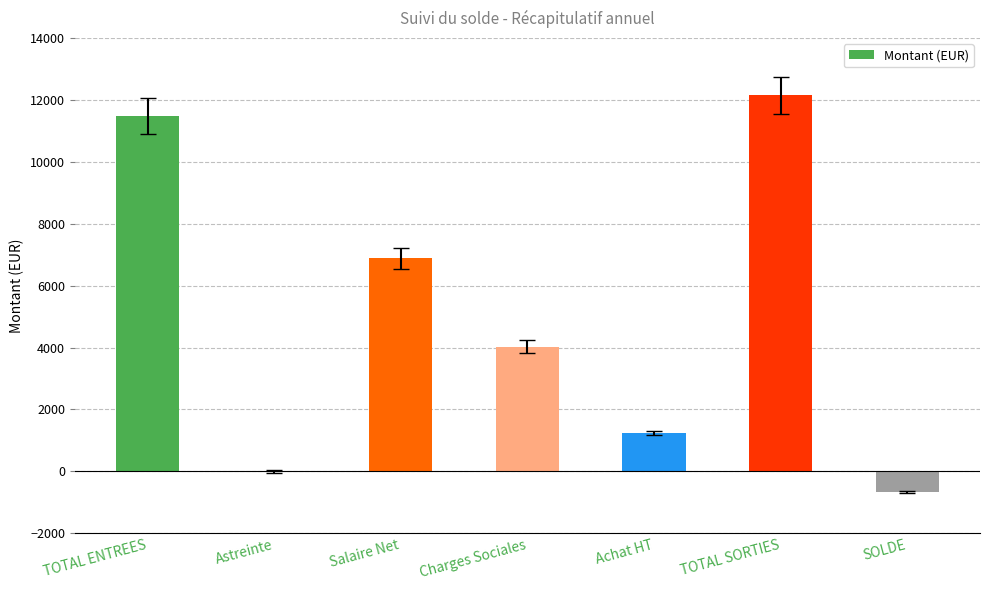

The value at SOLDE is -657.4. True or false?

True